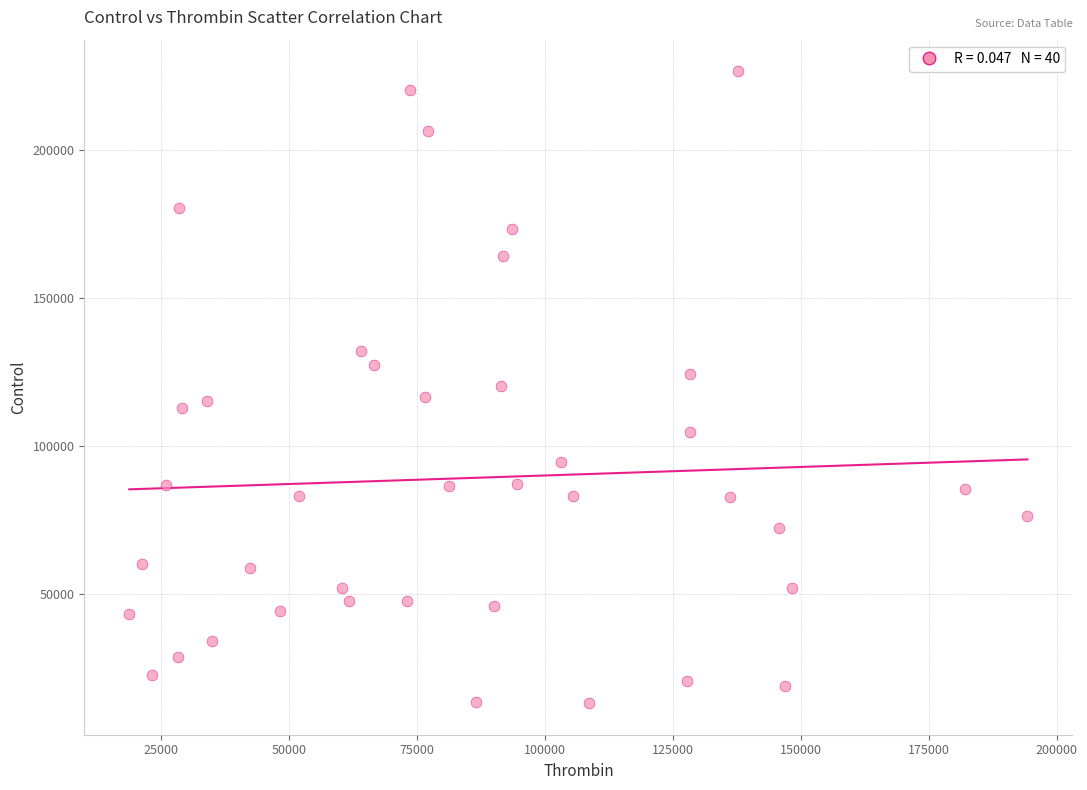

What is the range of Y values (max minus min)?

213430